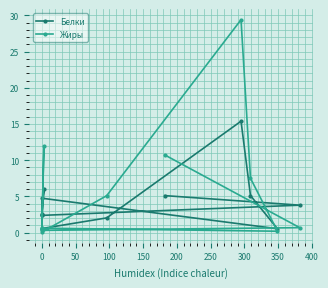

Which series ends up on top after the final intersection of Белки and Жиры?

Белки